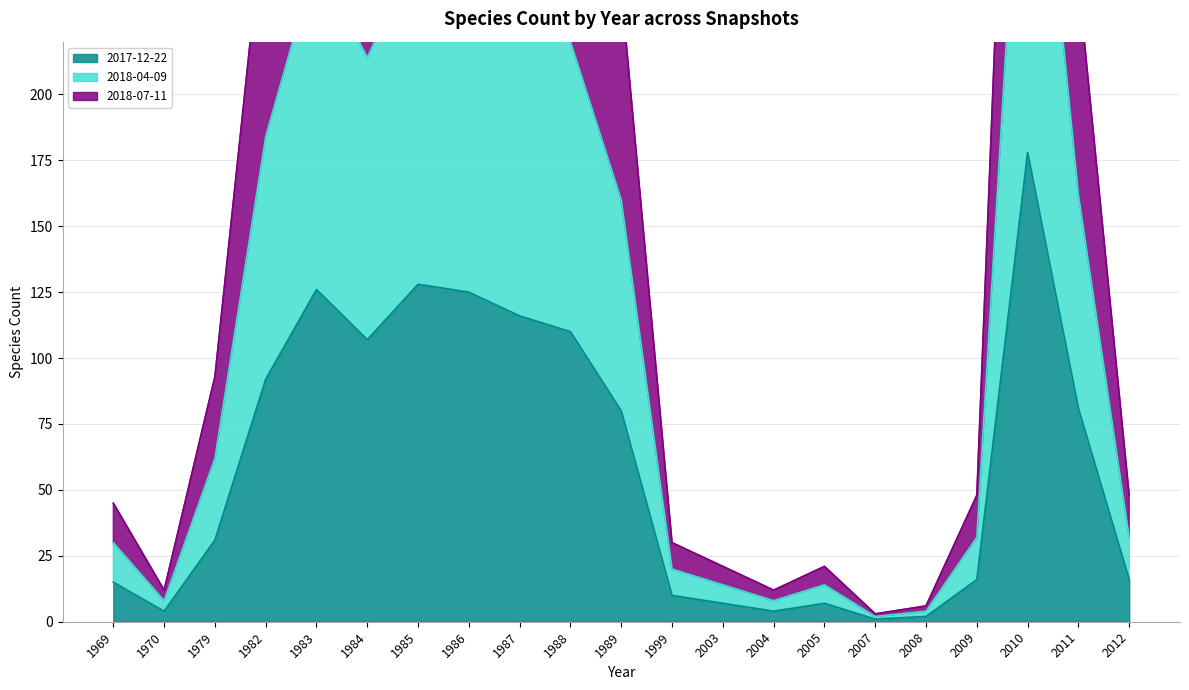

True or false: 2017-12-22 has more than 1 points higher than both neighbors.

True